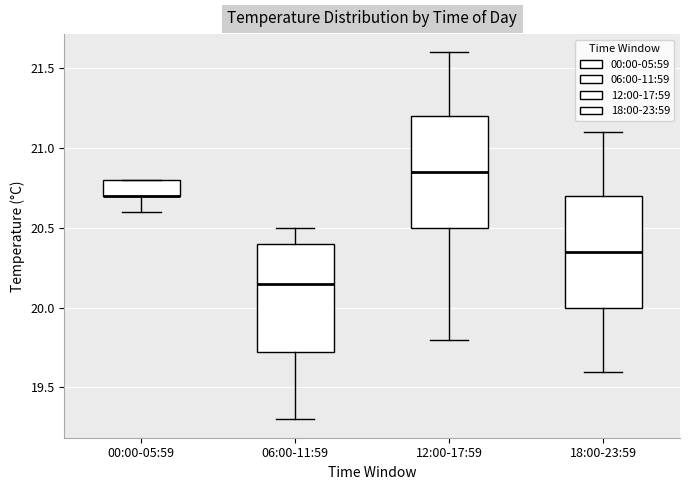

Where does the lower whisker of the box for 12:00-17:59 end on the y-axis? The values are not printed on the chart, so give them approximately, as read against the axis.

19.80